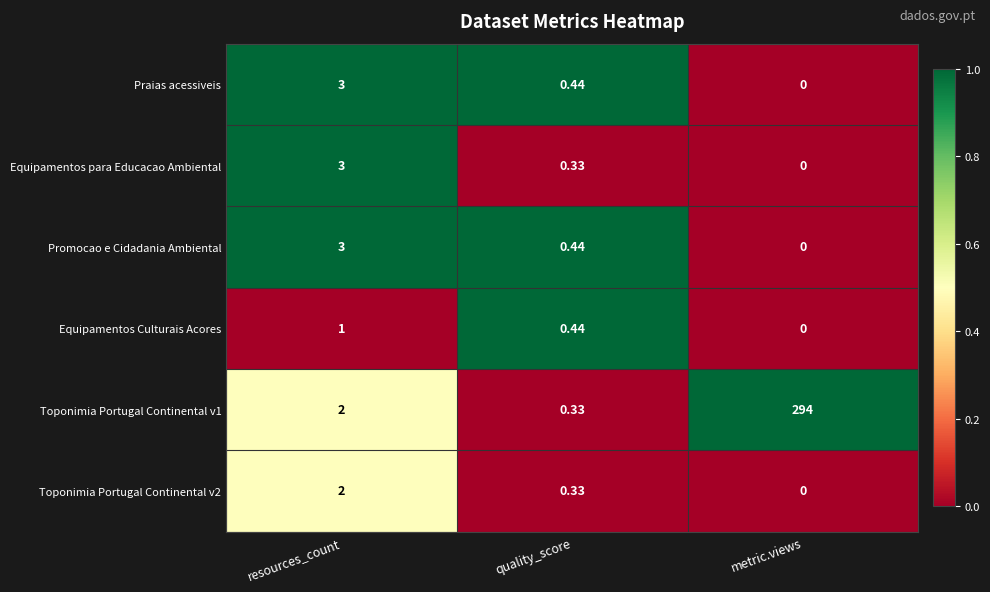

At which label is Toponimia Portugal Continental v1 closest to 147?

resources_count